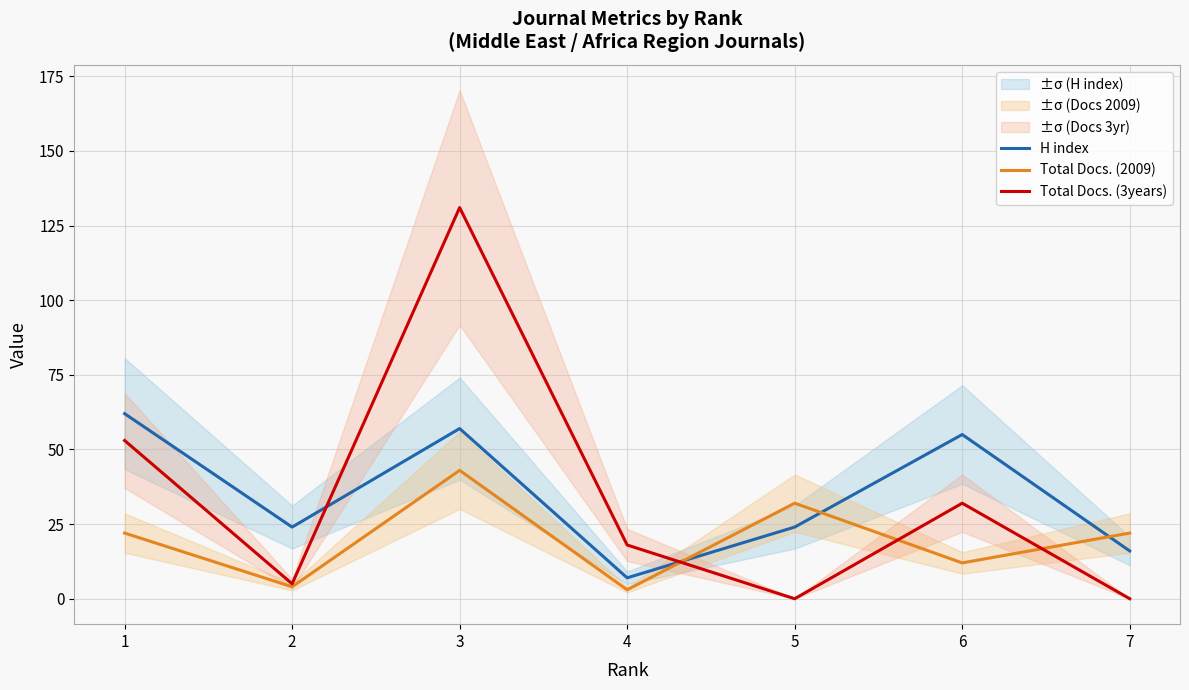

What is the value of the Total Docs. (2009) point at the 2nd from the left?

4